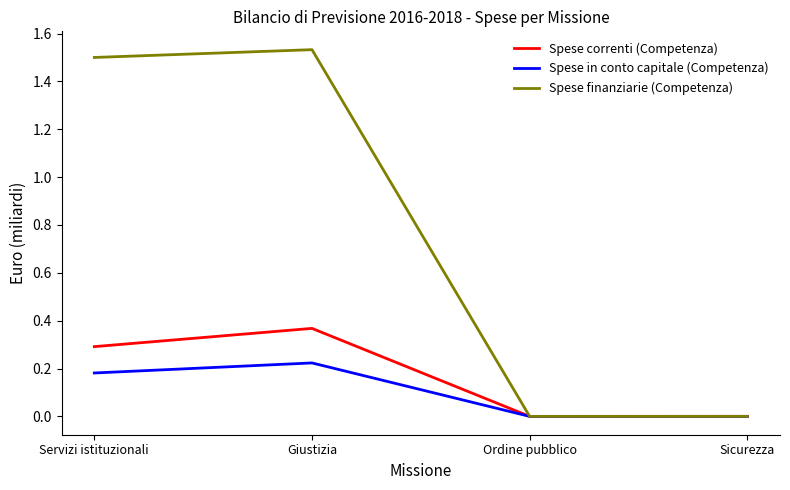

True or false: Spese finanziarie (Competenza) has more than 1 interior local peaks.

False